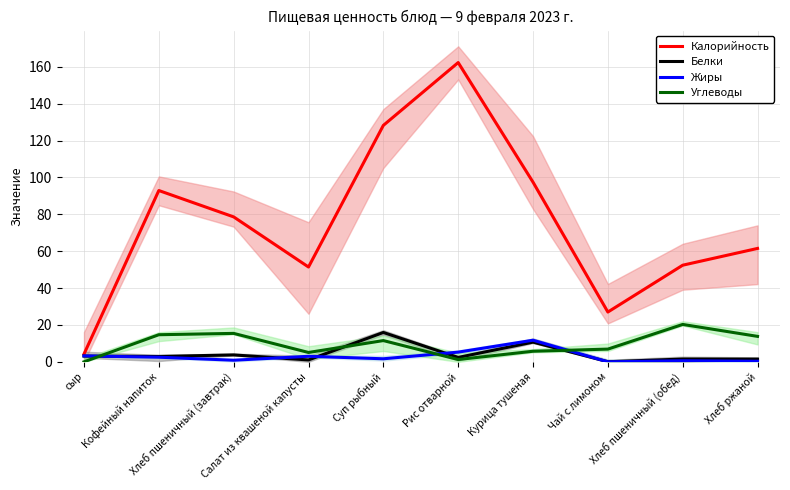

What is the difference between the Углеводы values at сыр and Курица тушеная?

5.7